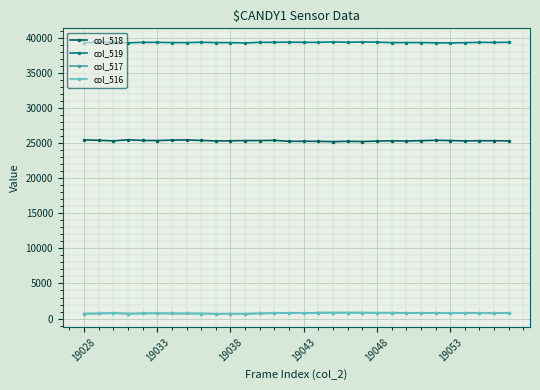

True or false: col_519 and col_517 cross at least once.

False